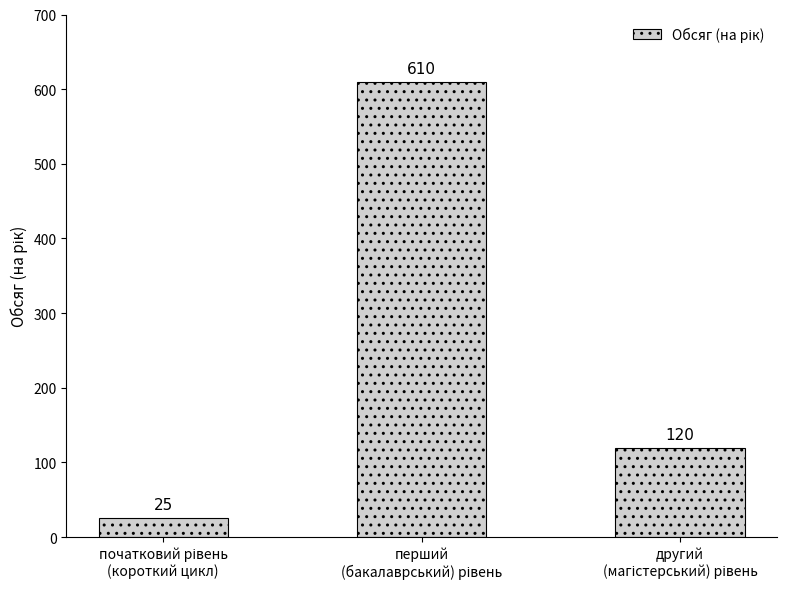

What is the greatest value displayed?

610